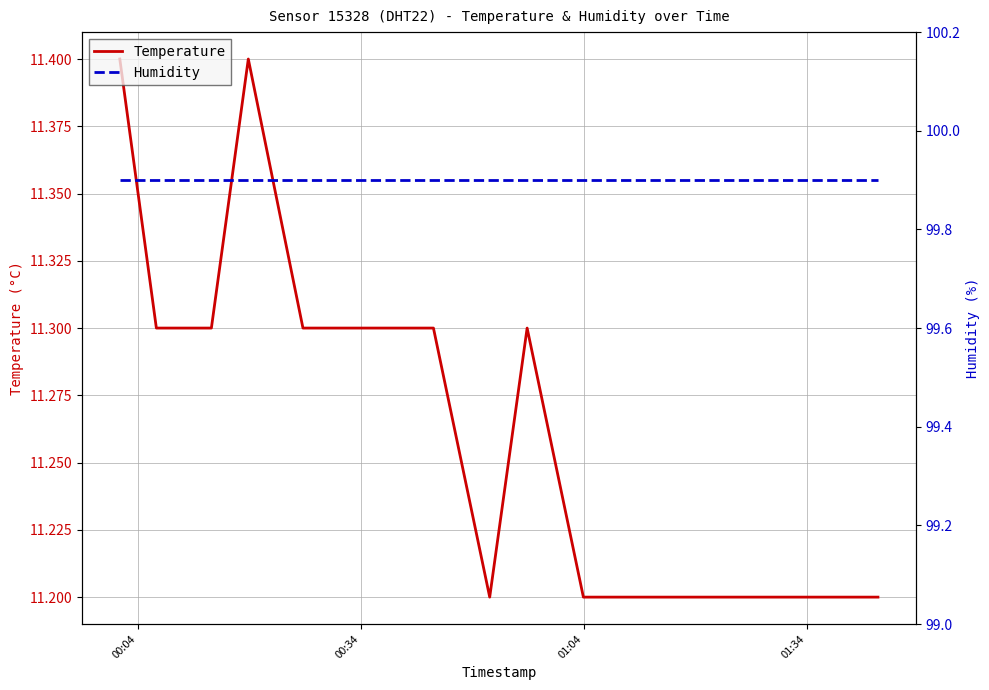

At which category is the sum across all series the highest?

00:04